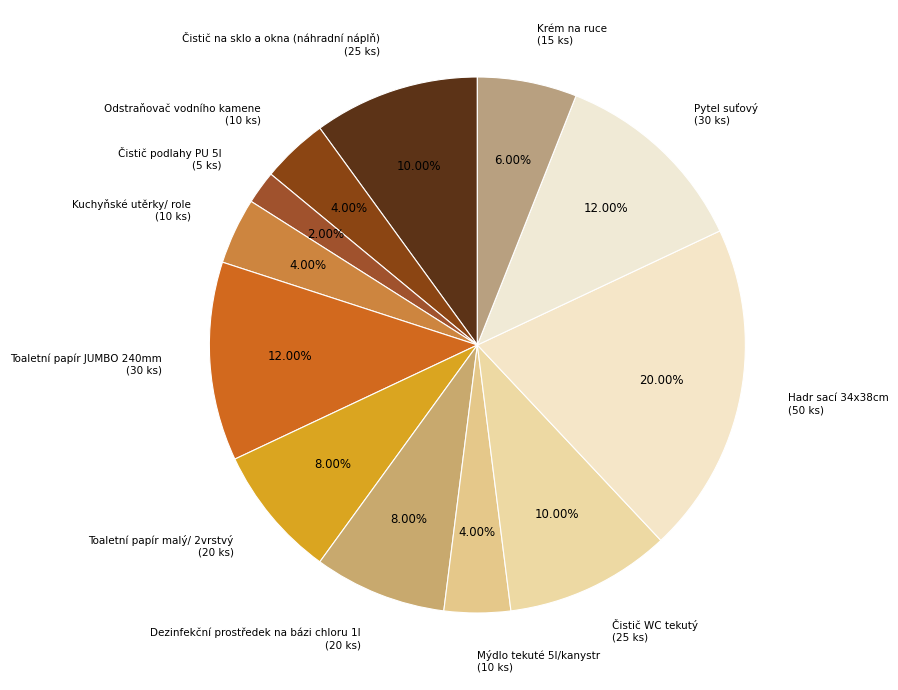

Is it true that Toaletní papír malý/ 2vrstvý is 1% of the pie?

False